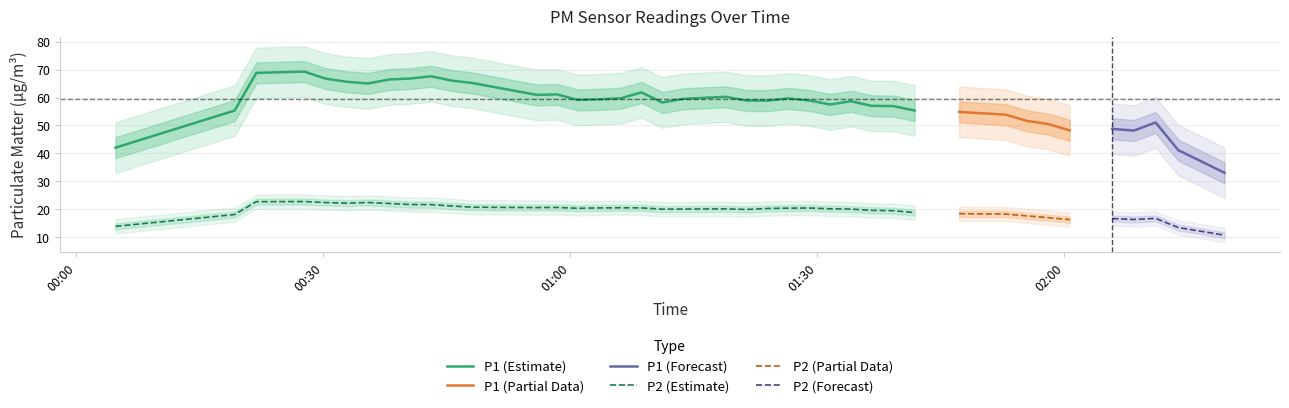

What is the lowest value of the P2 (Estimate) series?

13.9